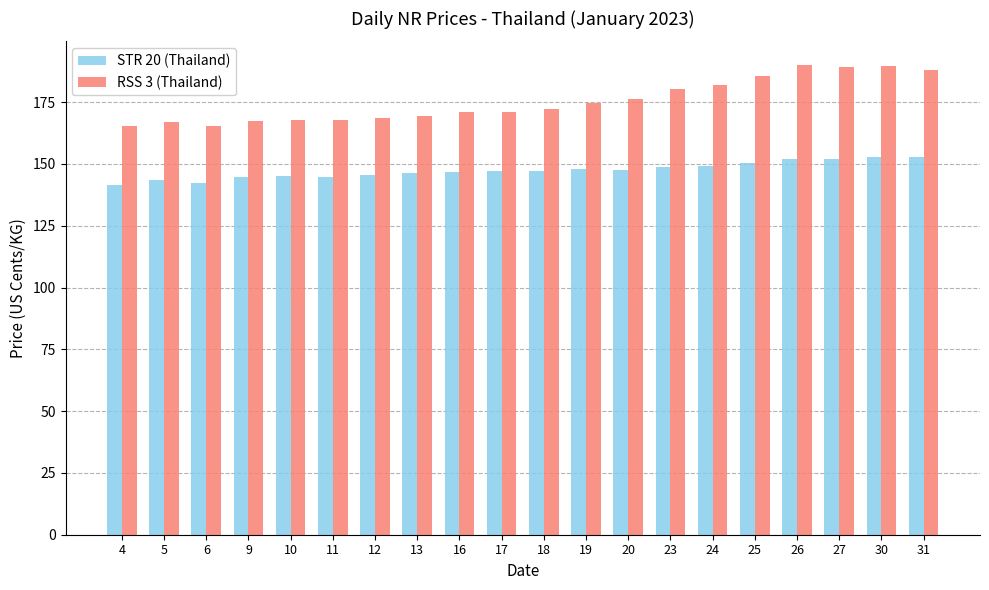

How many bars are there in each group?

2